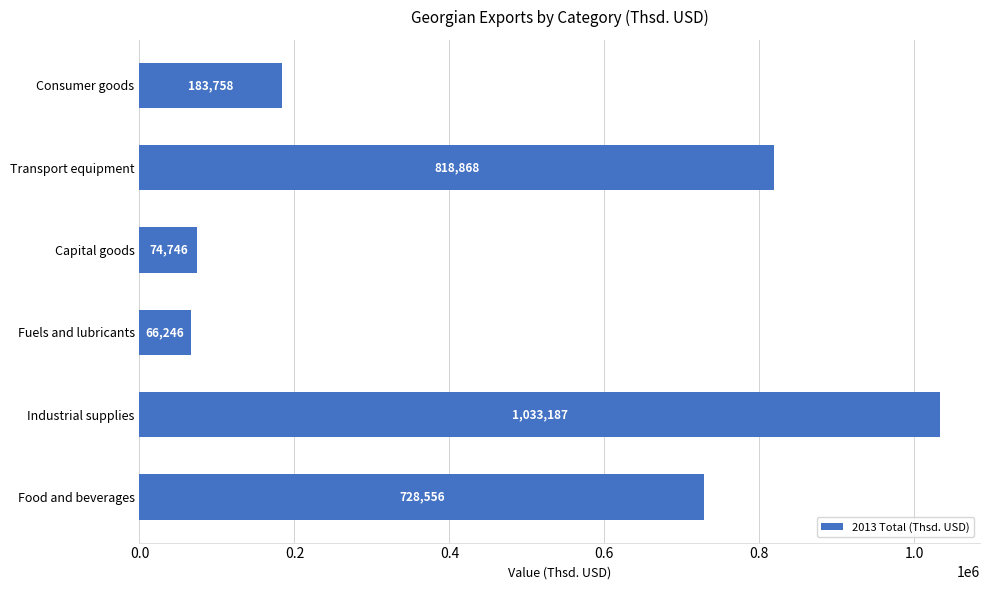

At which label is the value closest to 549716?

Food and beverages